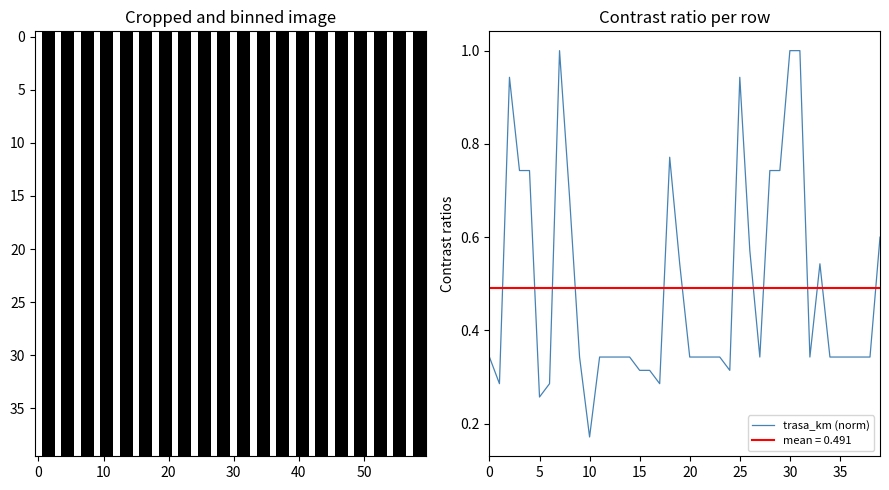

Does the chart have visible grid lines?

No